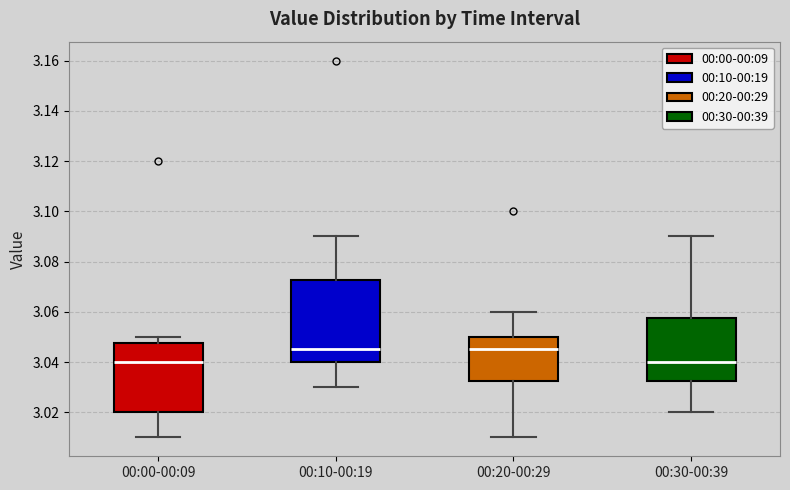

Where does the lower whisker of the box for 00:00-00:09 end on the y-axis? The values are not printed on the chart, so give them approximately, as read against the axis.

3.010